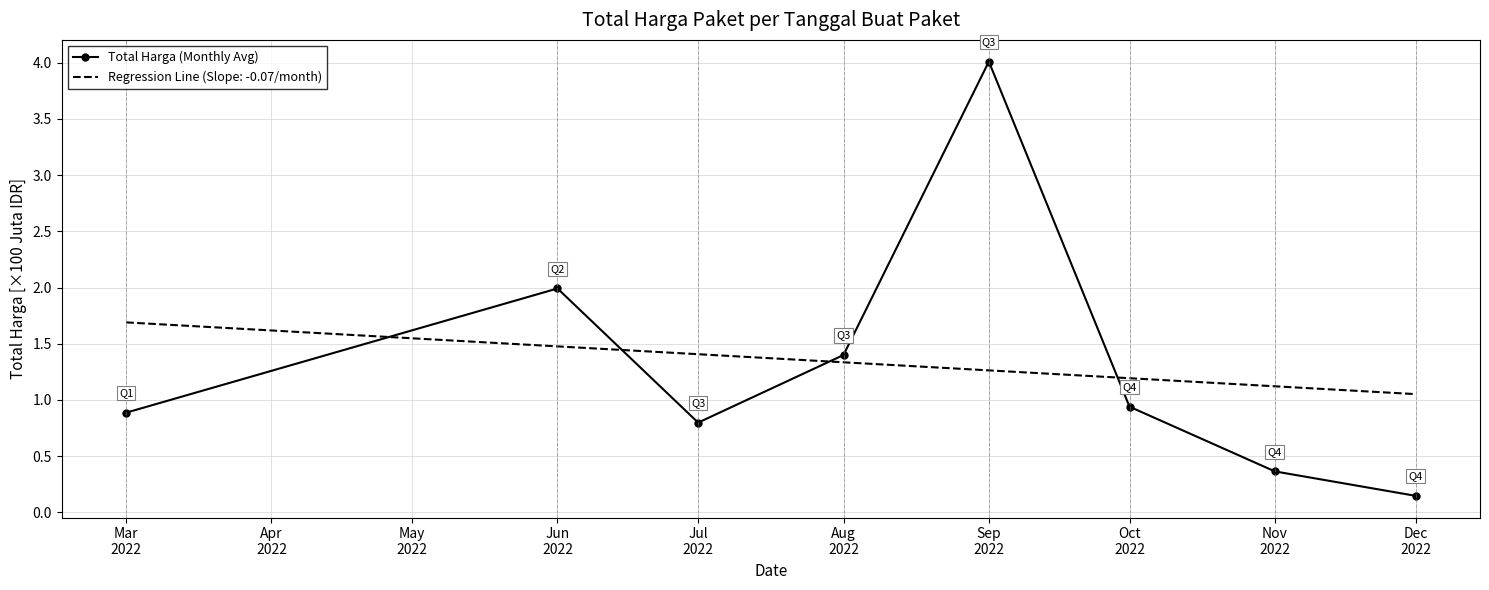

True or false: Total Harga (Monthly Avg) and Regression Line (Slope: -0.07/month) intersect in this chart.

True